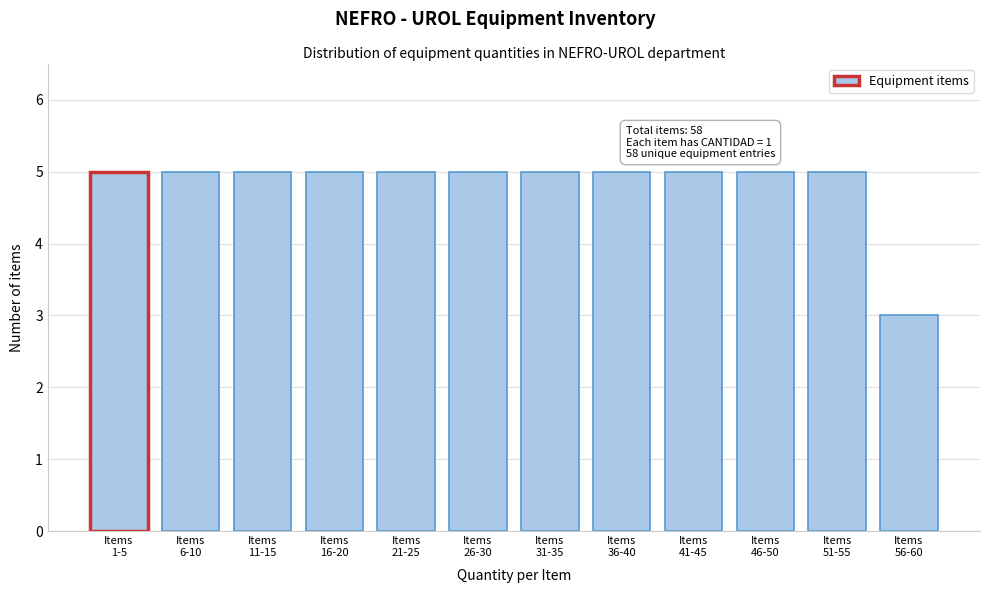

Reading left to right, list all the values displayed in this chart.

5	5	5	5	5	5	5	5	5	5	5	3